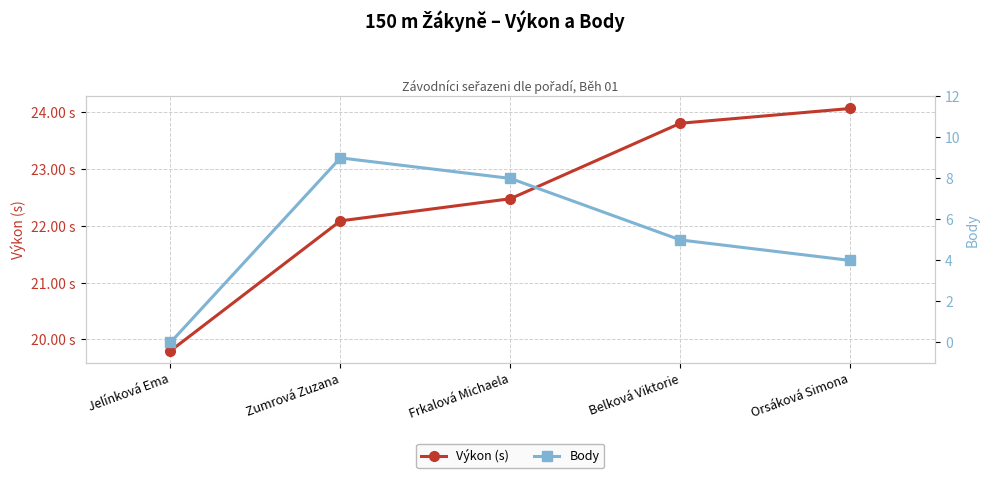

Which series has the largest total across all categories?

Výkon (s)